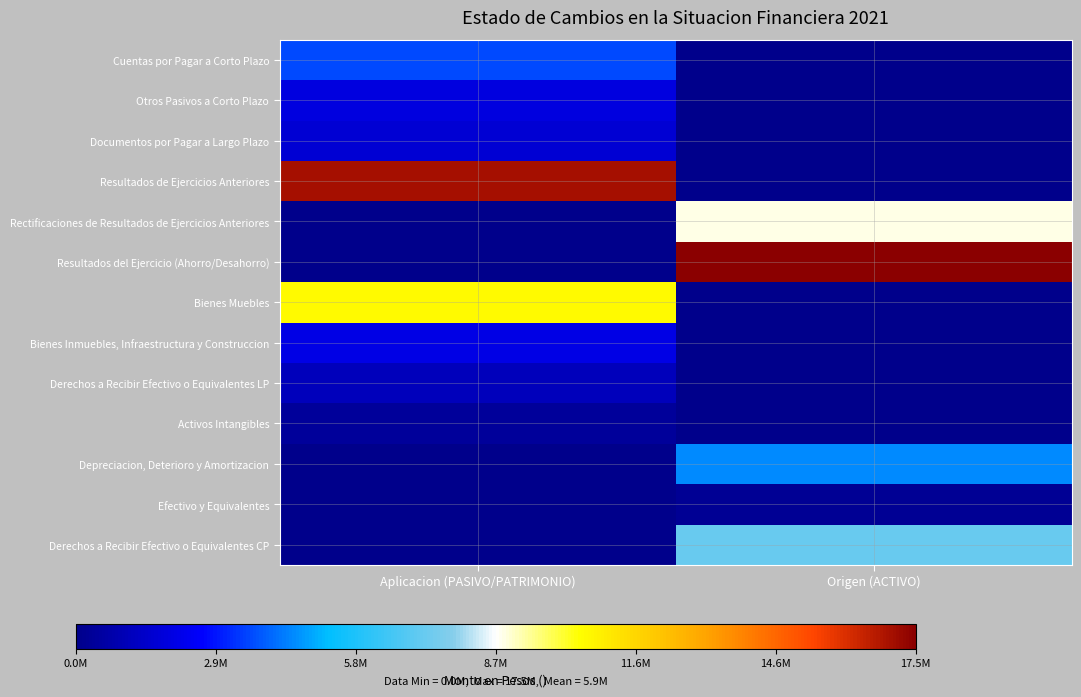

What is the spread (max minus min) of values at Aplicacion (PASIVO/PATRIMONIO)?

16978674